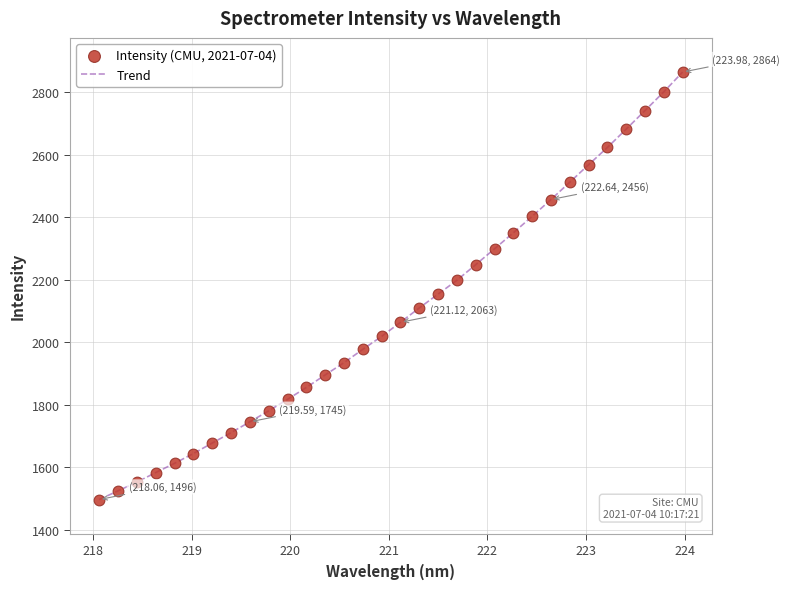

What is the greatest value displayed?

2864.3